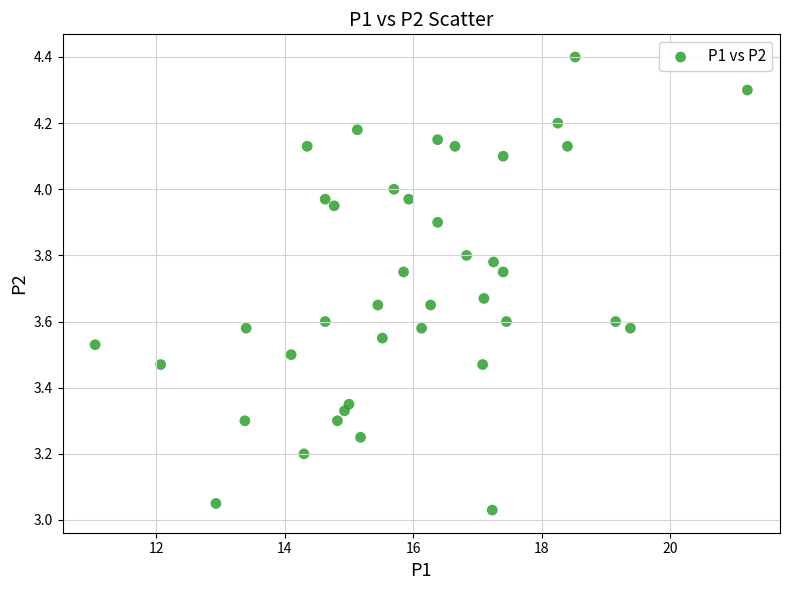

What is the range of Y values (max minus min)?

1.4